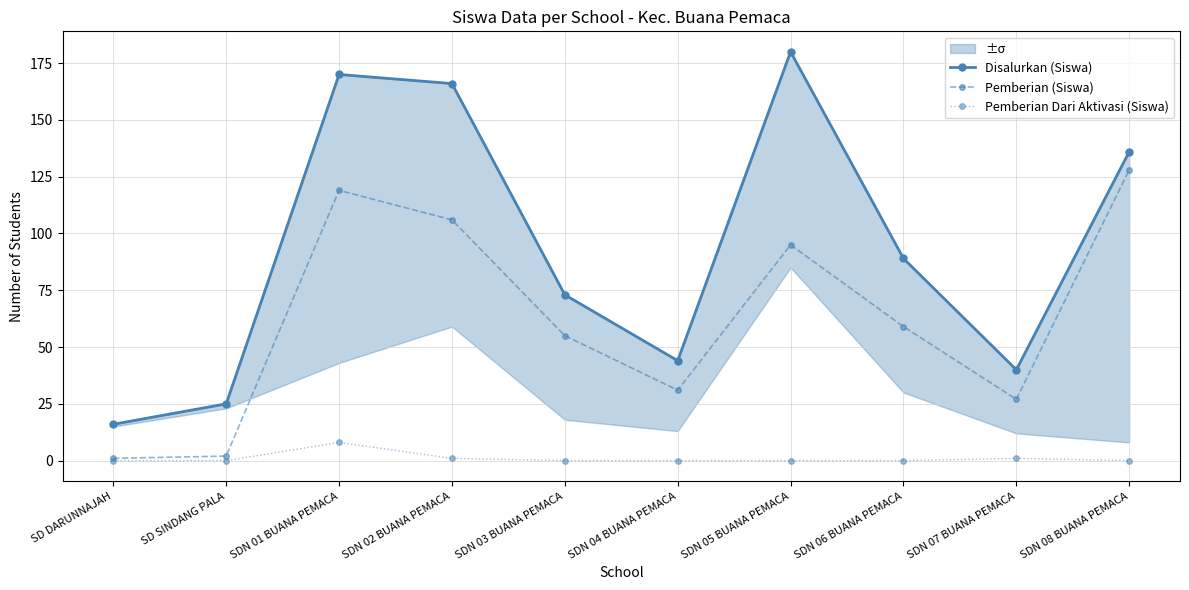

How many values in Pemberian Dari Aktivasi (Siswa) are above zero?

3